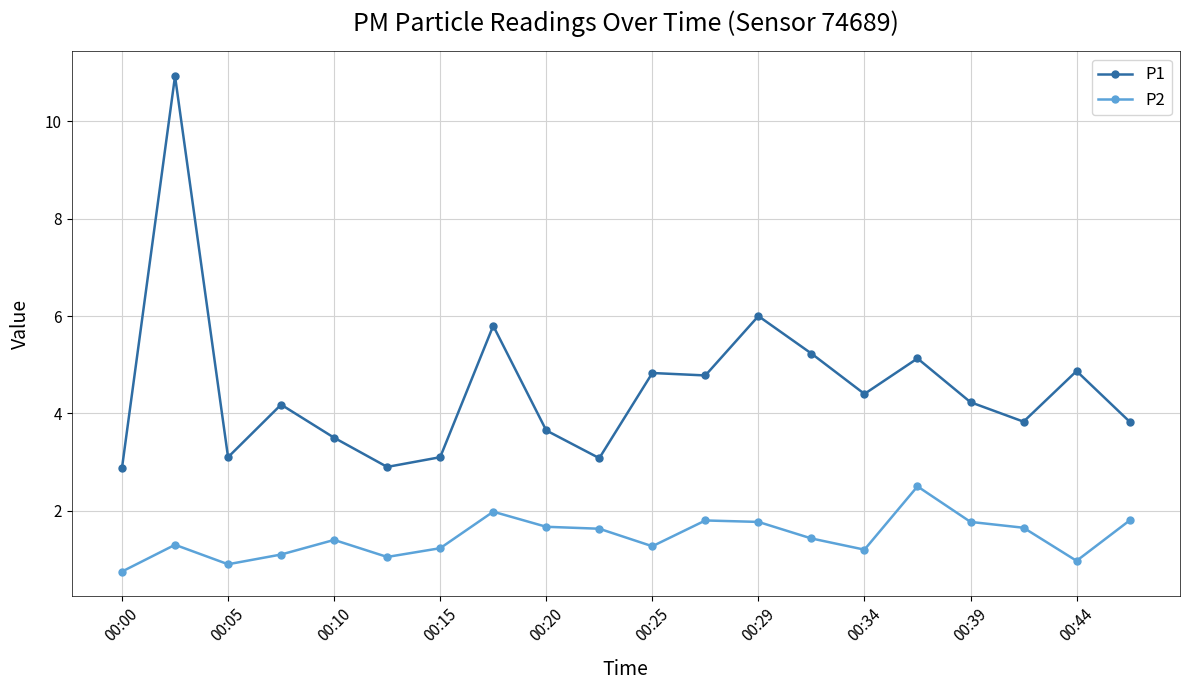

List the series in order of their overall mean, highest first.

P1, P2